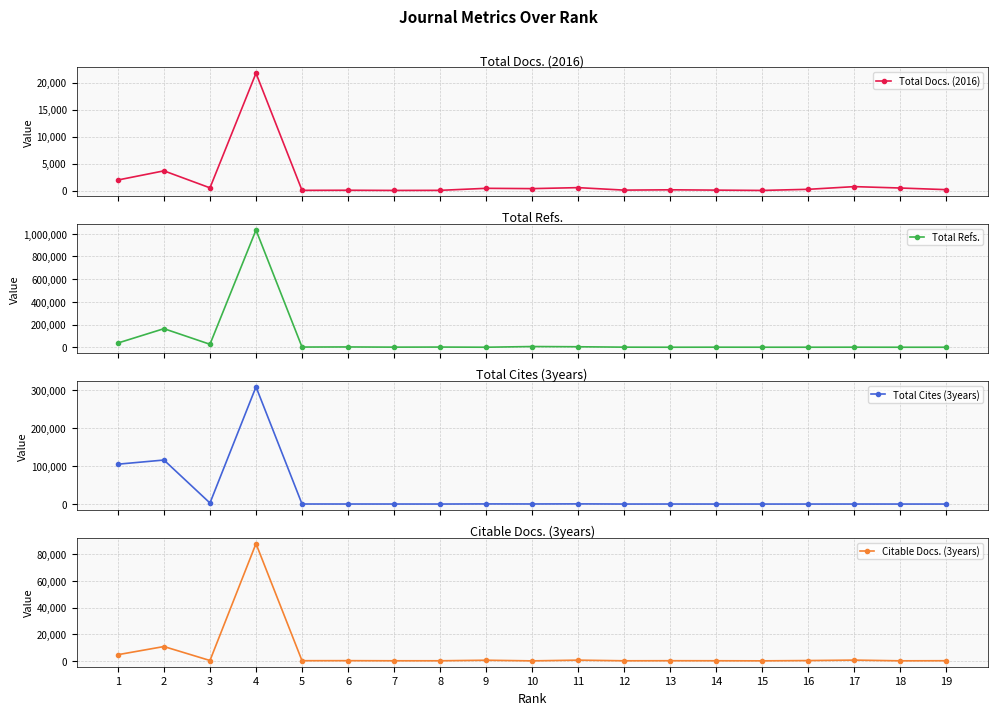

At which label is Total Refs. closest to 515953?

2